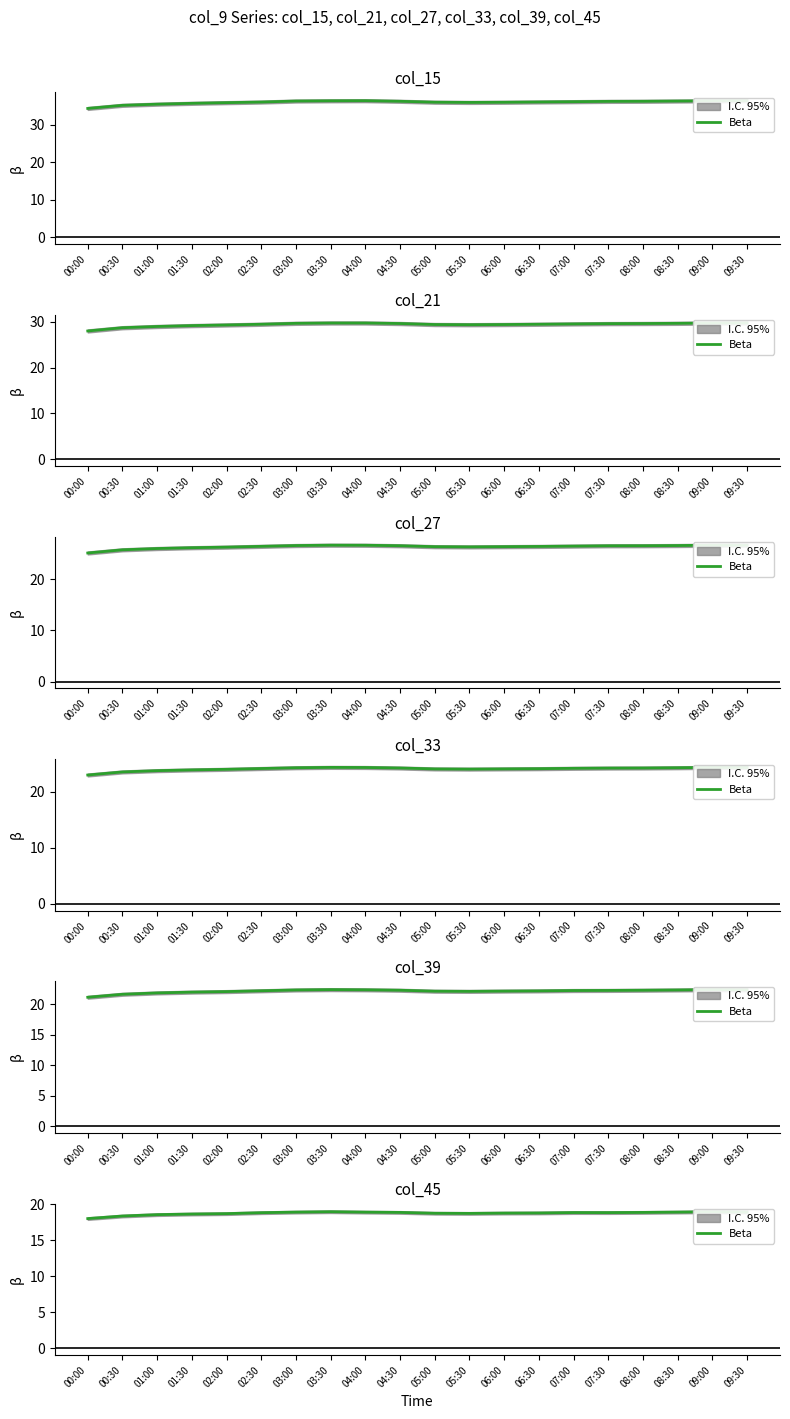

What is the smallest value displayed?

18.0